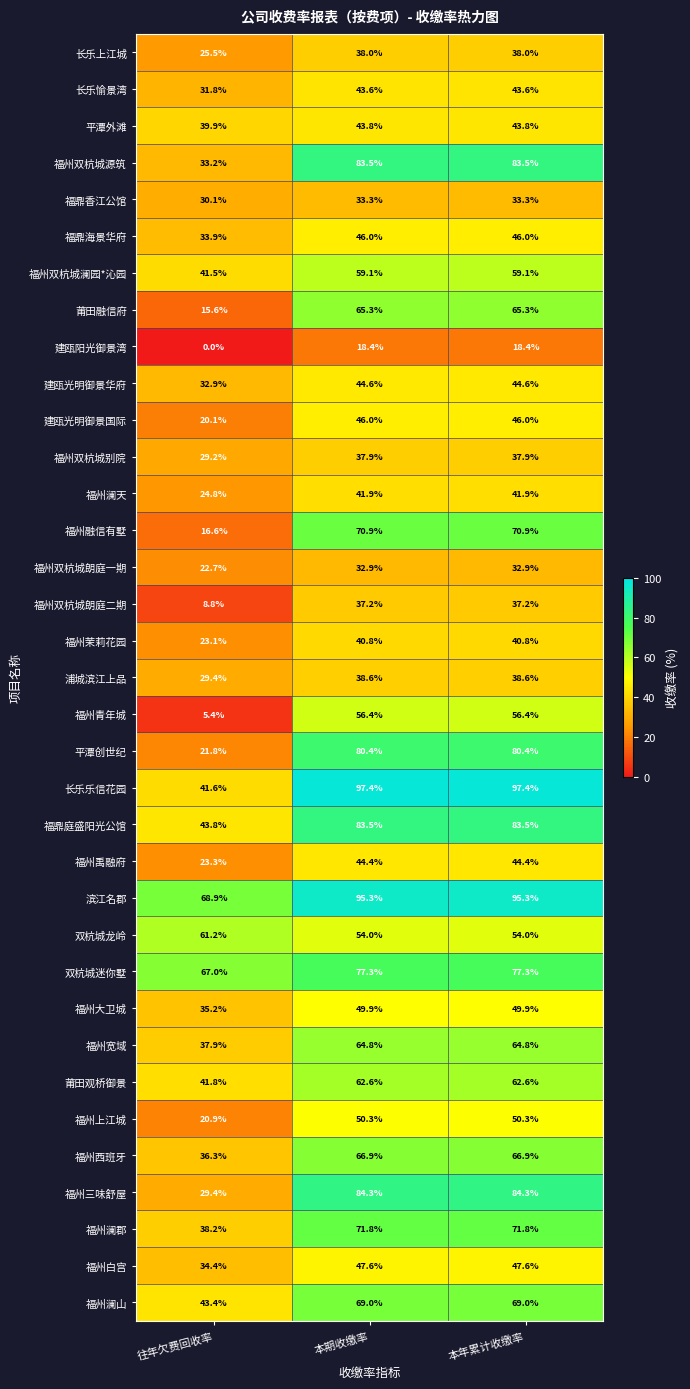

The 平潭外滩 series shows 71.6 at 往年欠费回收率. True or false?

False